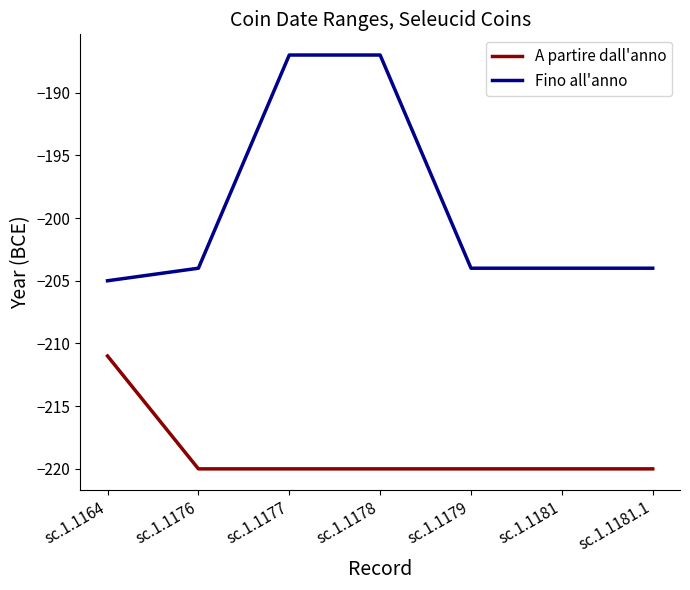

Is the value of Fino all'anno at sc.1.1164 greater than the value of A partire dall'anno at sc.1.1178?

Yes